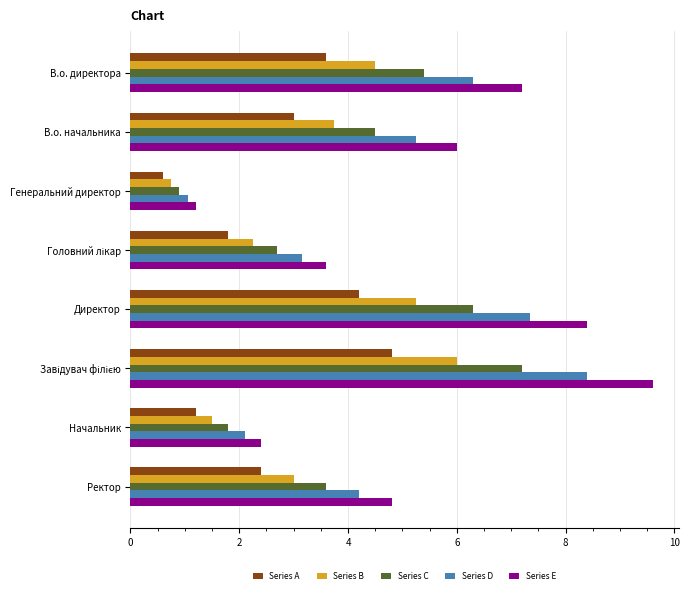

Which series has the largest range (max minus min)?

Series E